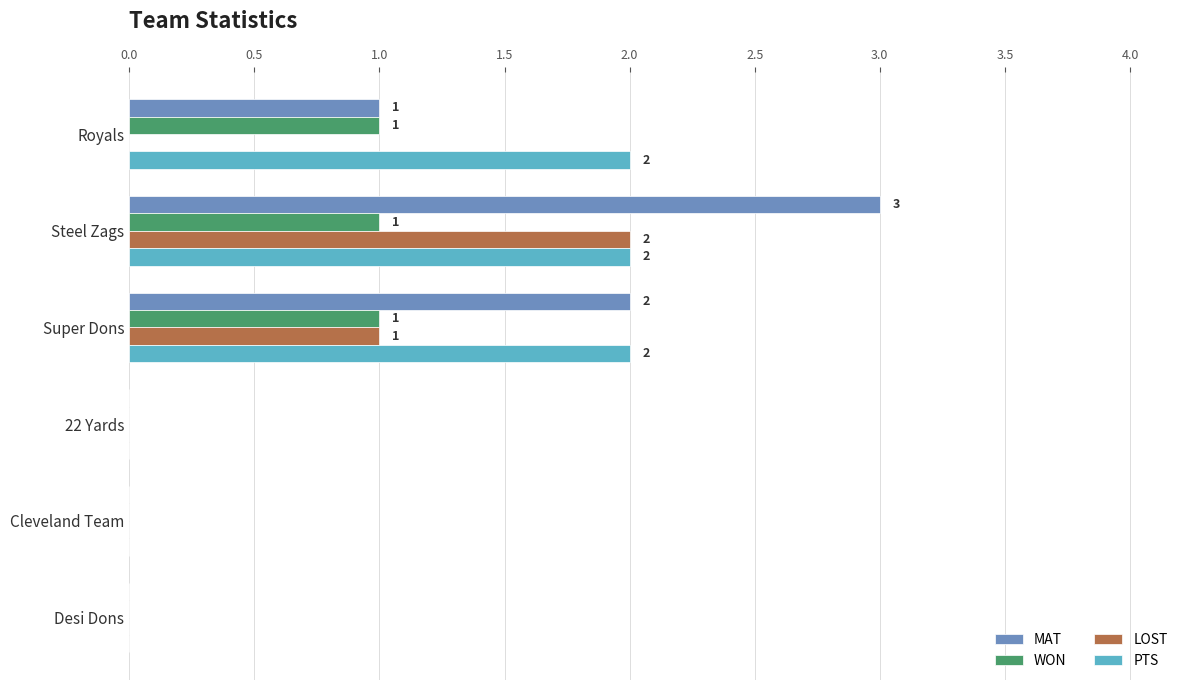

Is it true that LOST equals 0 at Cleveland Team?

True